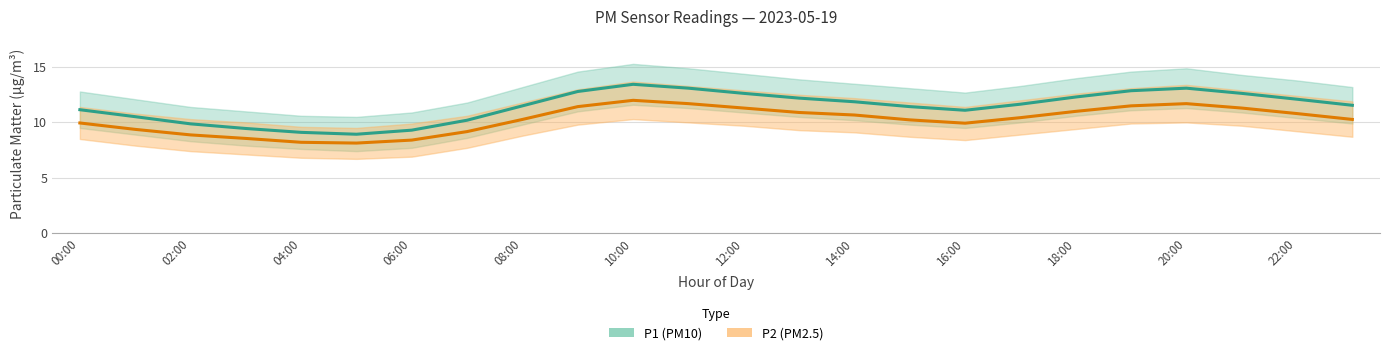

What is the label of the 20th point from the right?

04:00